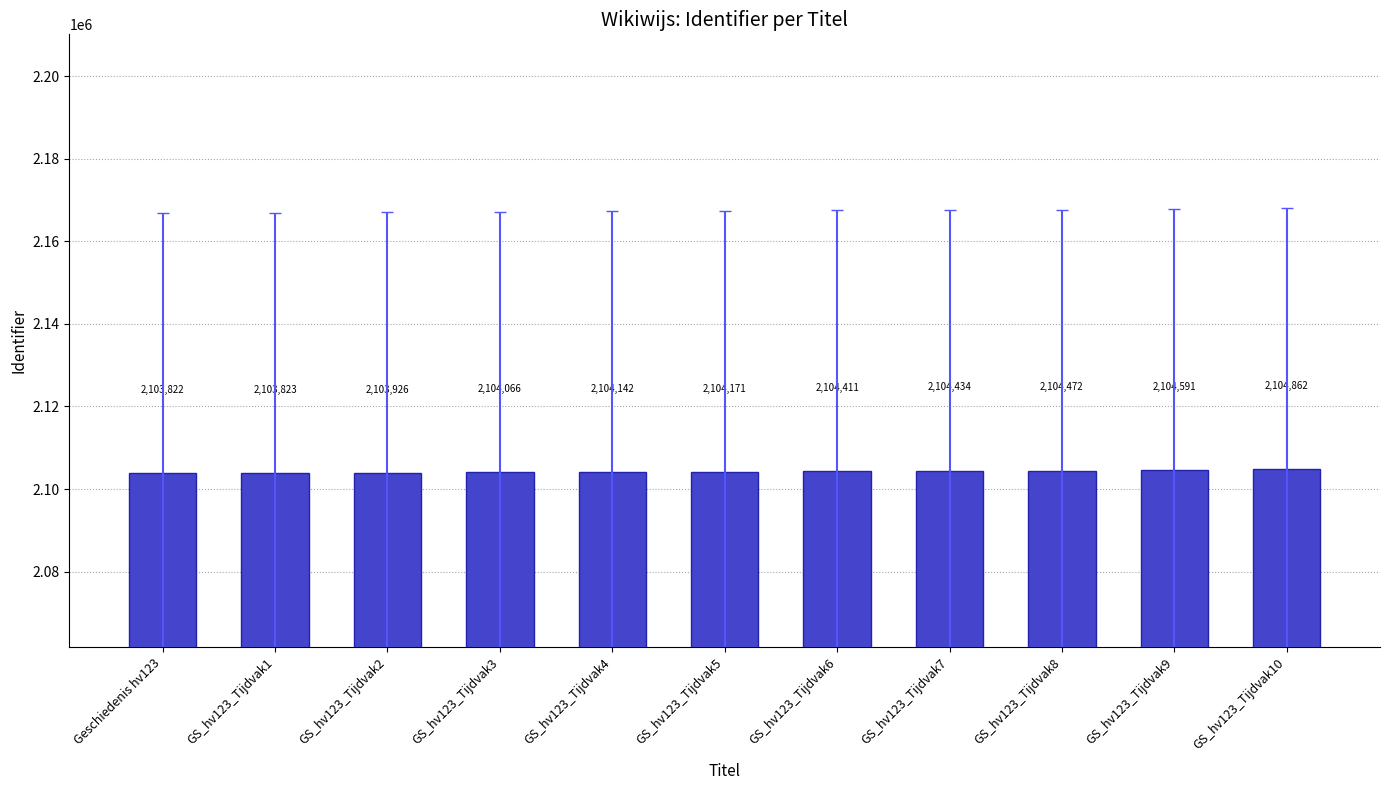

What is the approximate value at GS_hv123_Tijdvak7, to the nearest 10?

2104430